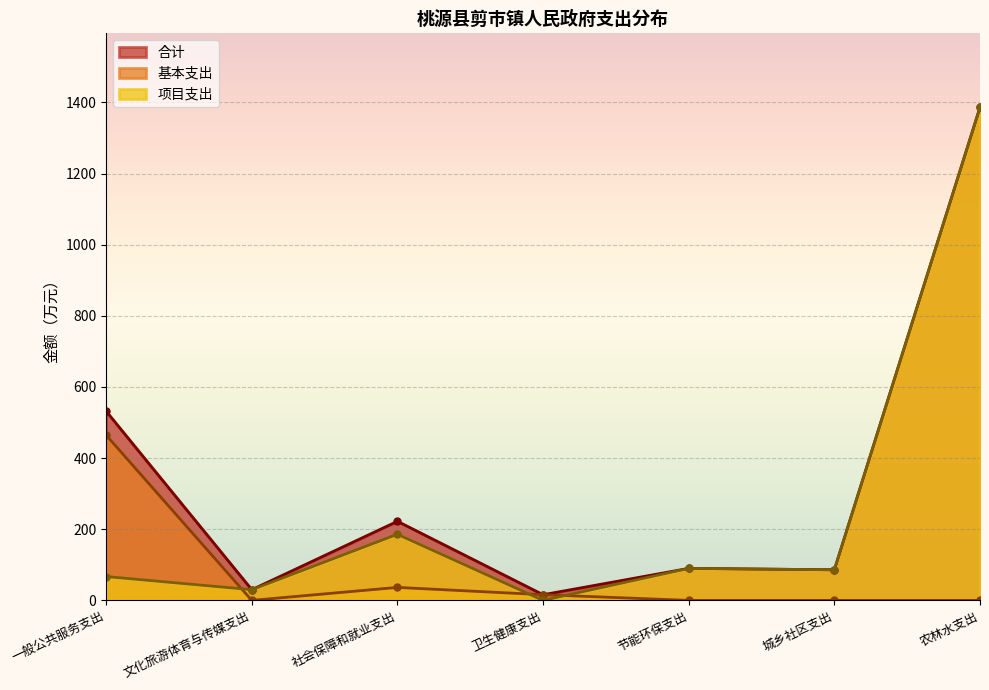

What is the average value of the 项目支出 series?

263.6